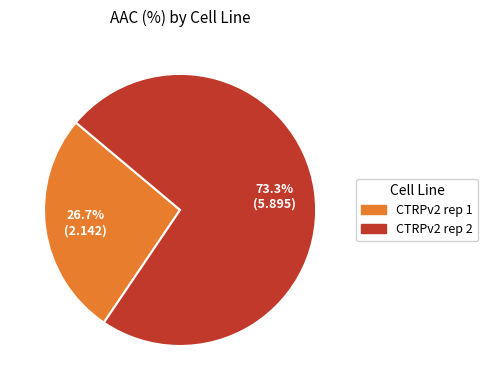

Does CTRPv2 rep 1 account for over 50% of the chart?

No